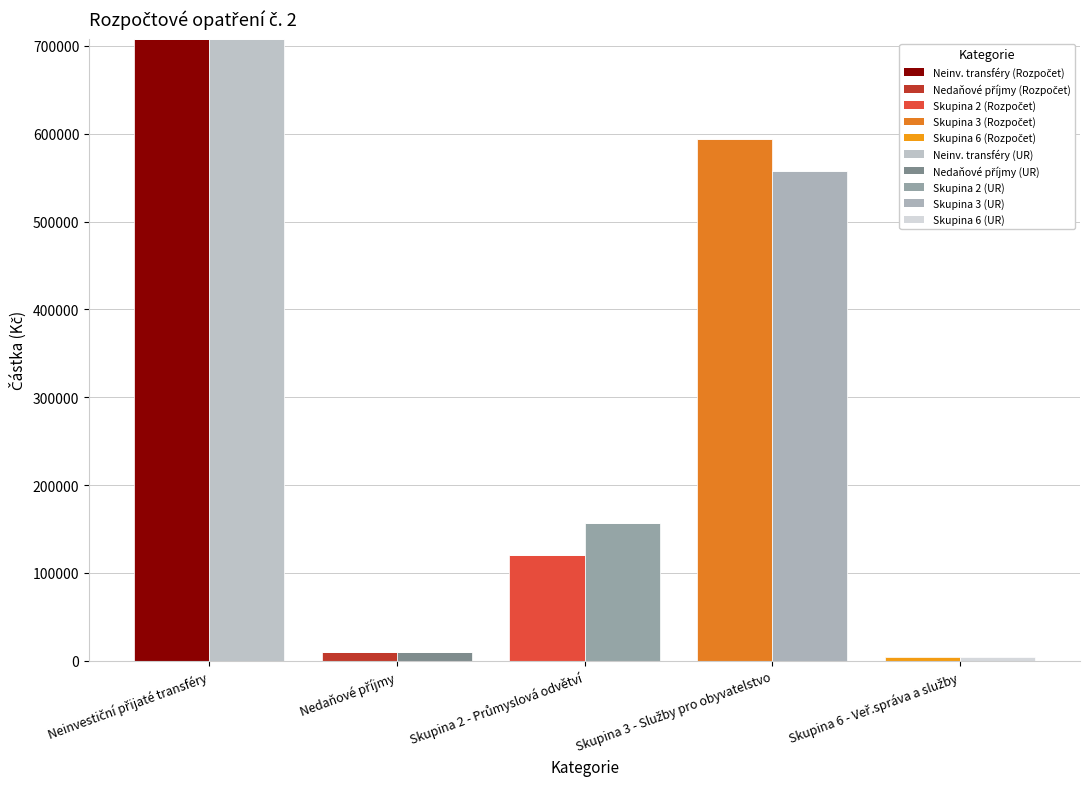

What is the total value across all series at Skupina 3 - Služby pro obyvatelstvo?

1152000